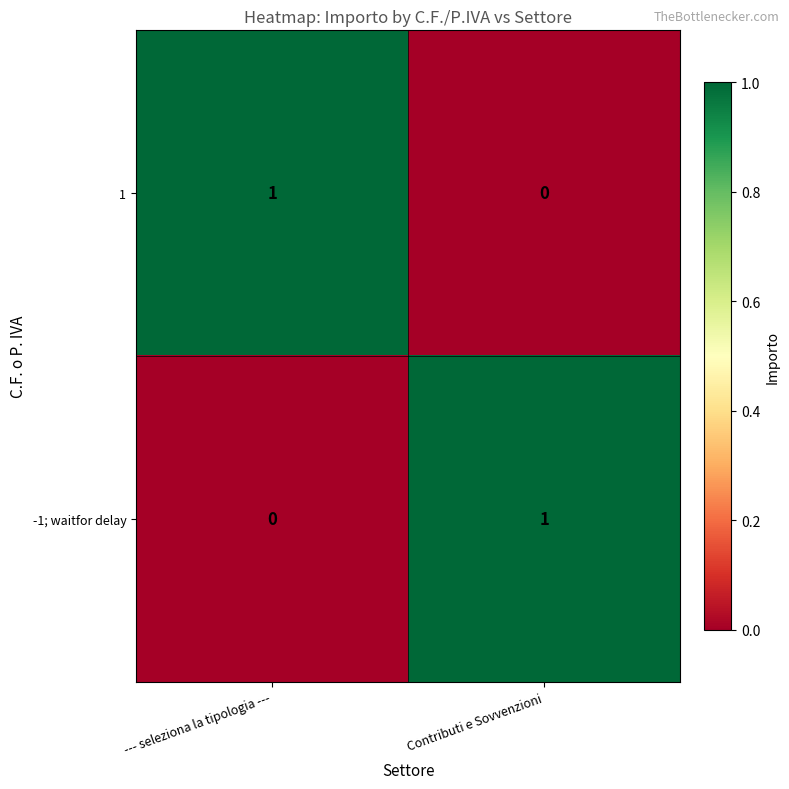

What is the difference between the highest and lowest values at Contributi e Sovvenzioni?

1